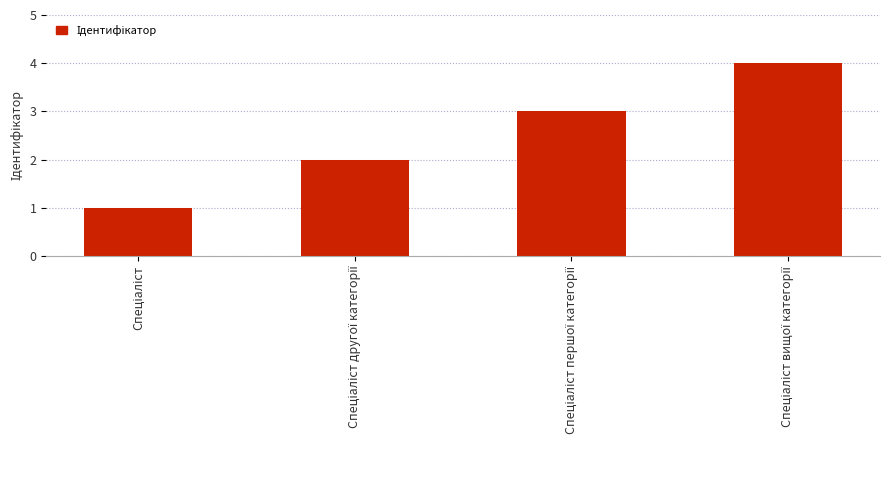

What is the maximum value shown in the chart?

4